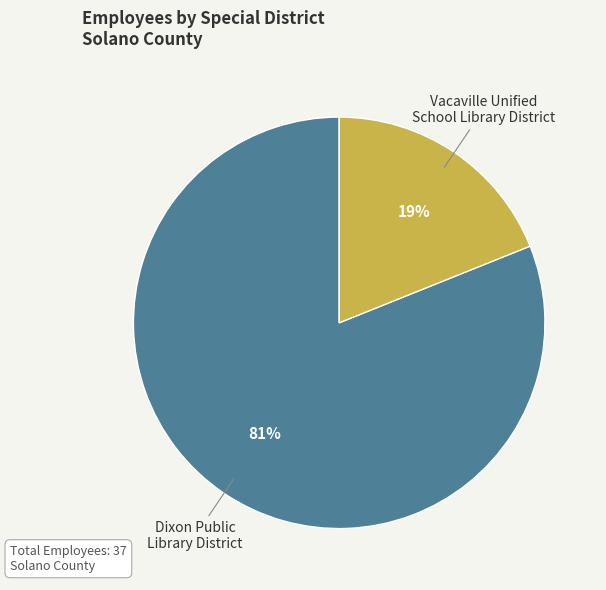

Is there any slice that represents more than half of the pie?

Yes